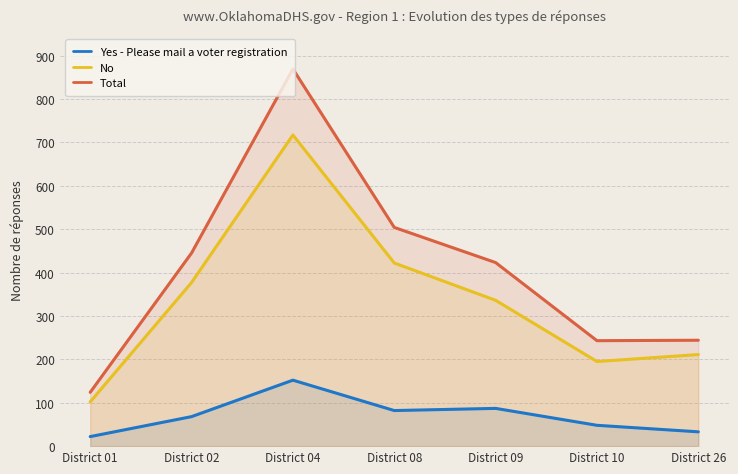

What is the value of the Total point at the 2nd from the left?

445